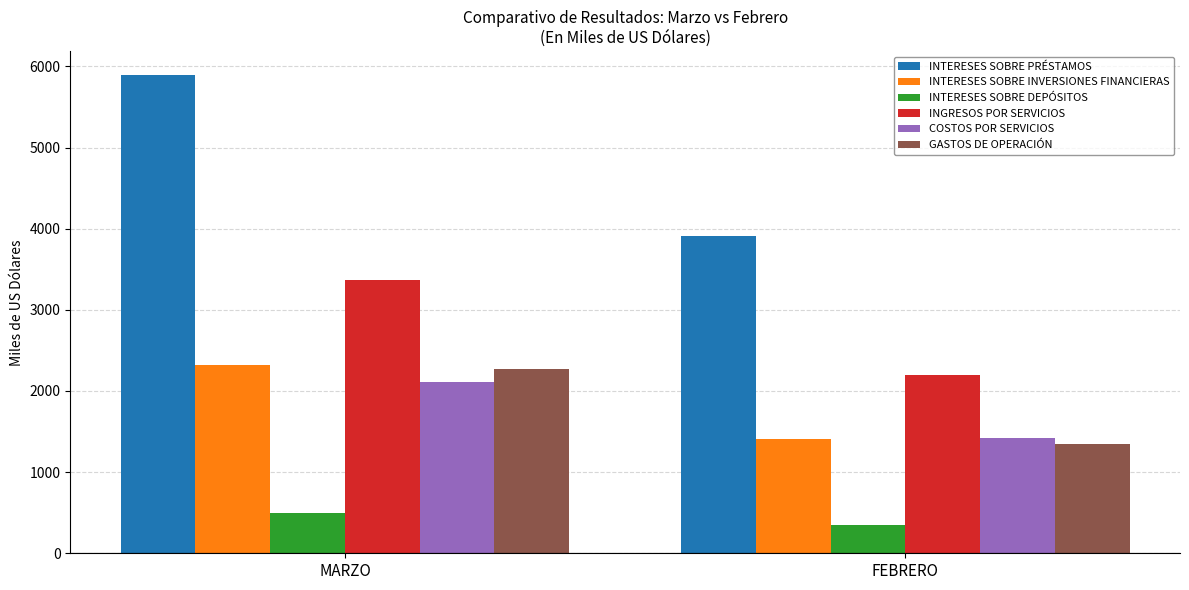

What is the average value of the INTERESES SOBRE DEPÓSITOS series?

418.6